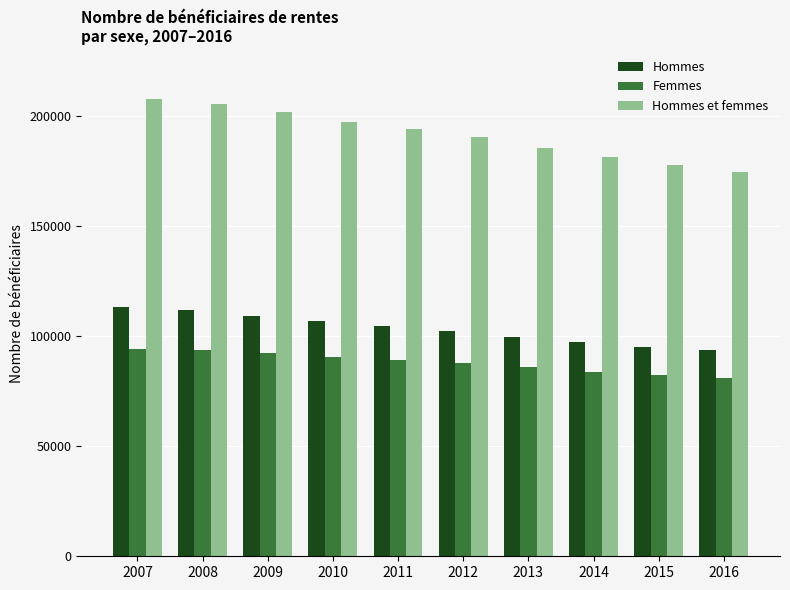

What is the value of the Femmes bar at the 5th from the left?

89337